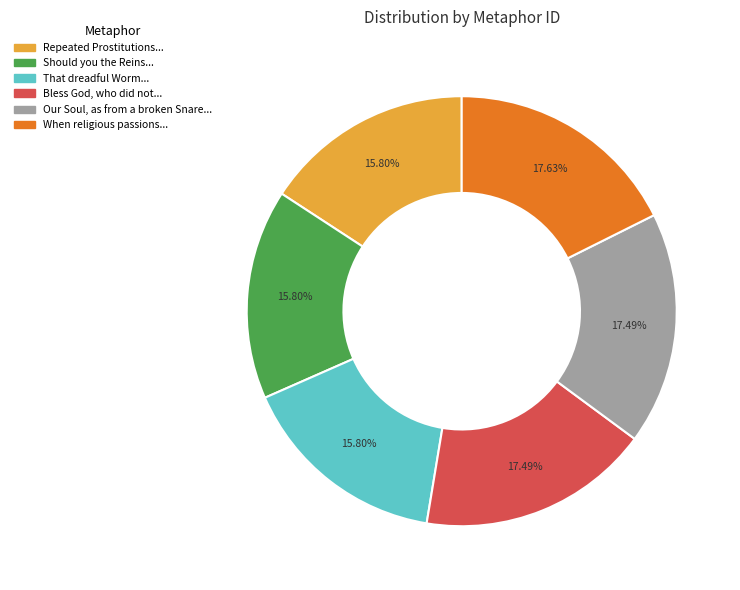

How many slices are in this pie chart?

6